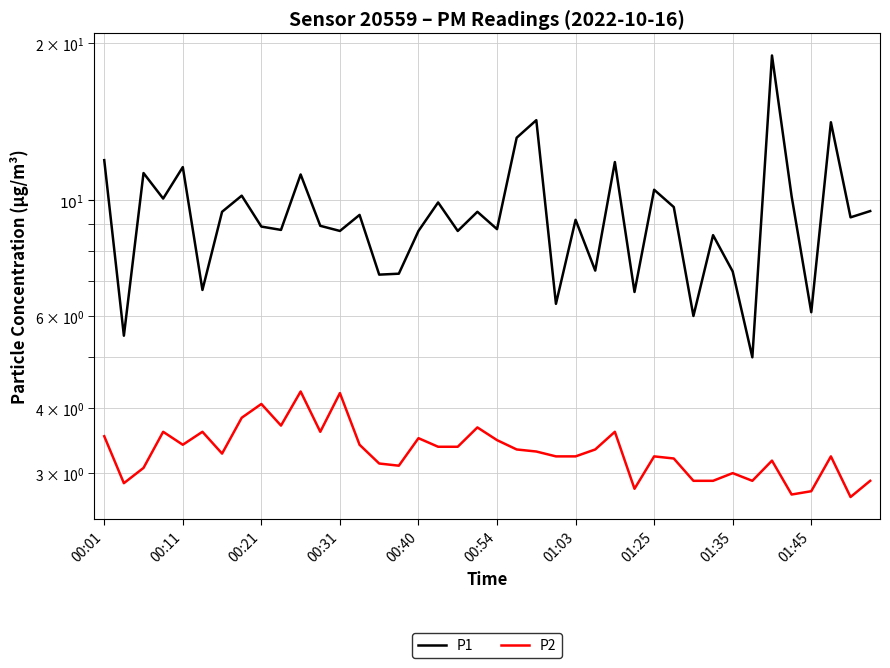

Rank the series by their average value, from highest to lowest.

P1, P2